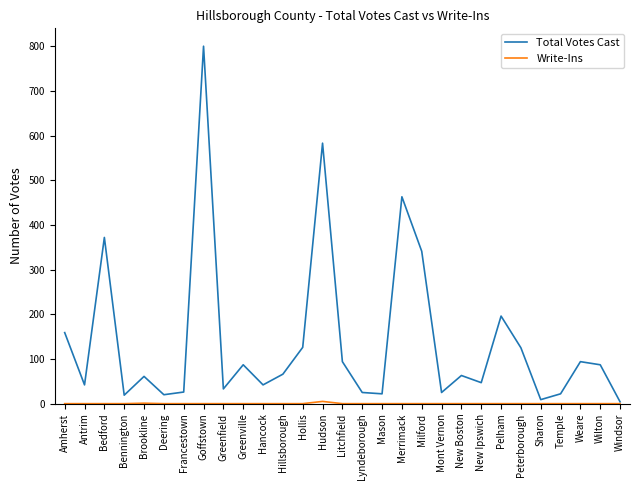

Read the Total Votes Cast value at Amherst.

159